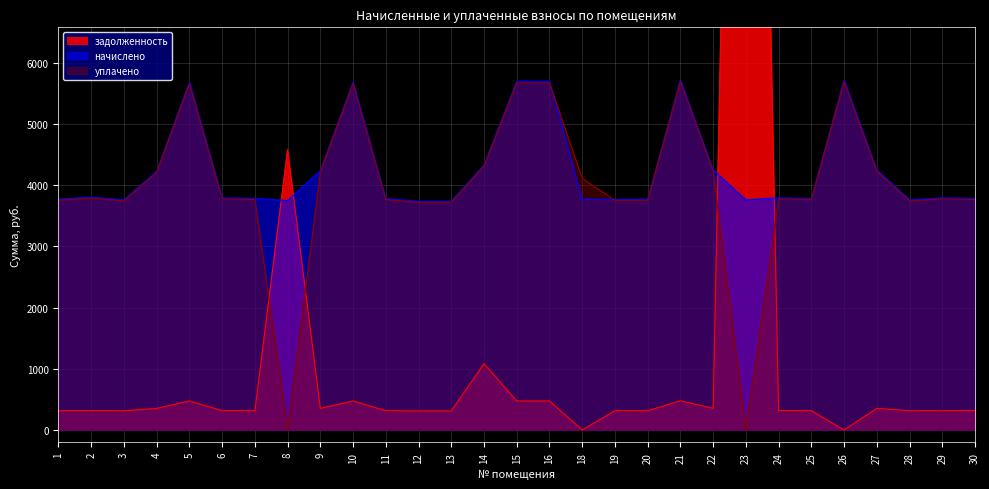

Reading right to left, transcribe all the data shown in this chart.

задолженность: 315.1	316.0	313.2	354.0	0.0	315.1	316.0	26660.8	354.0	476.4	314.1	314.1	0.0	474.5	474.5	1081.9	311.3	311.3	315.1	473.6	353.0	4574.8	315.1	316.0	473.6	352.1	313.2	317.0	314.1
начислено: 3780.8	3792.2	3758.0	4247.8	5716.8	3780.8	3792.2	3758.0	4247.8	5716.8	3769.4	3769.4	3769.4	5694.0	5694.0	4327.4	3735.2	3735.2	3780.8	5682.6	4236.4	3746.6	3780.8	3792.2	5682.6	4225.0	3758.0	3803.6	3769.4
уплачено: 3762.6	3773.9	3739.9	4227.2	5689.2	3762.6	3773.9	0.0	4227.2	5689.2	3751.2	3751.2	4108.9	5666.5	5666.5	4306.5	3717.2	3717.2	3762.6	5655.2	4215.9	0.0	3762.6	3773.9	5655.2	4204.6	3739.9	3785.3	3751.2